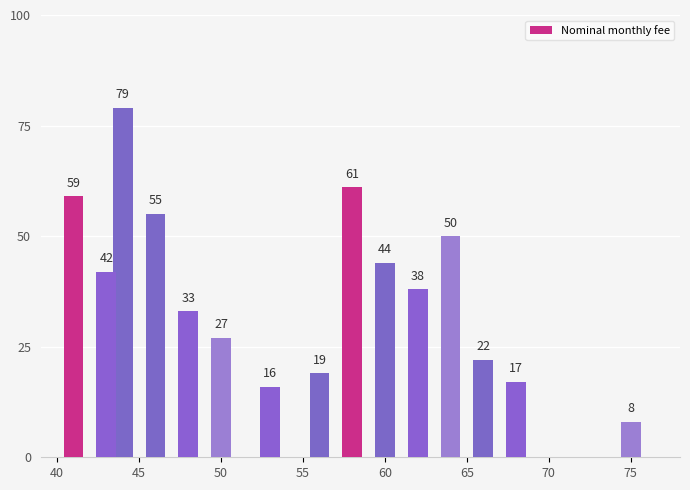

What is the value of the 7th bar from the left?

16